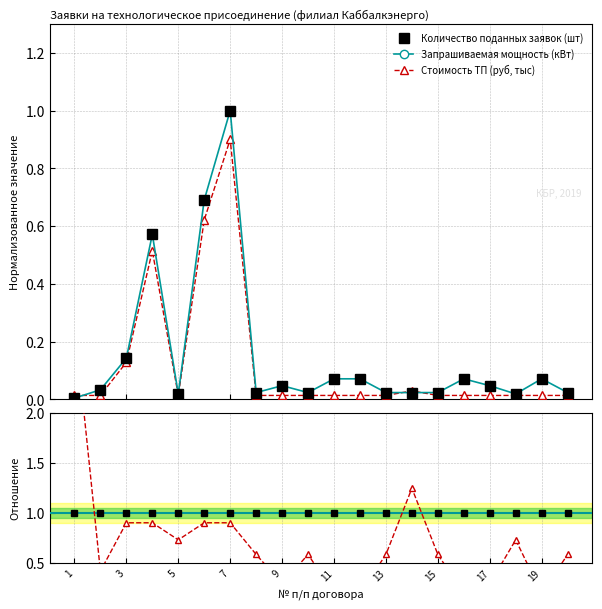

Which series has the widest spread of values?

Стоимость ТП (руб, тыс)